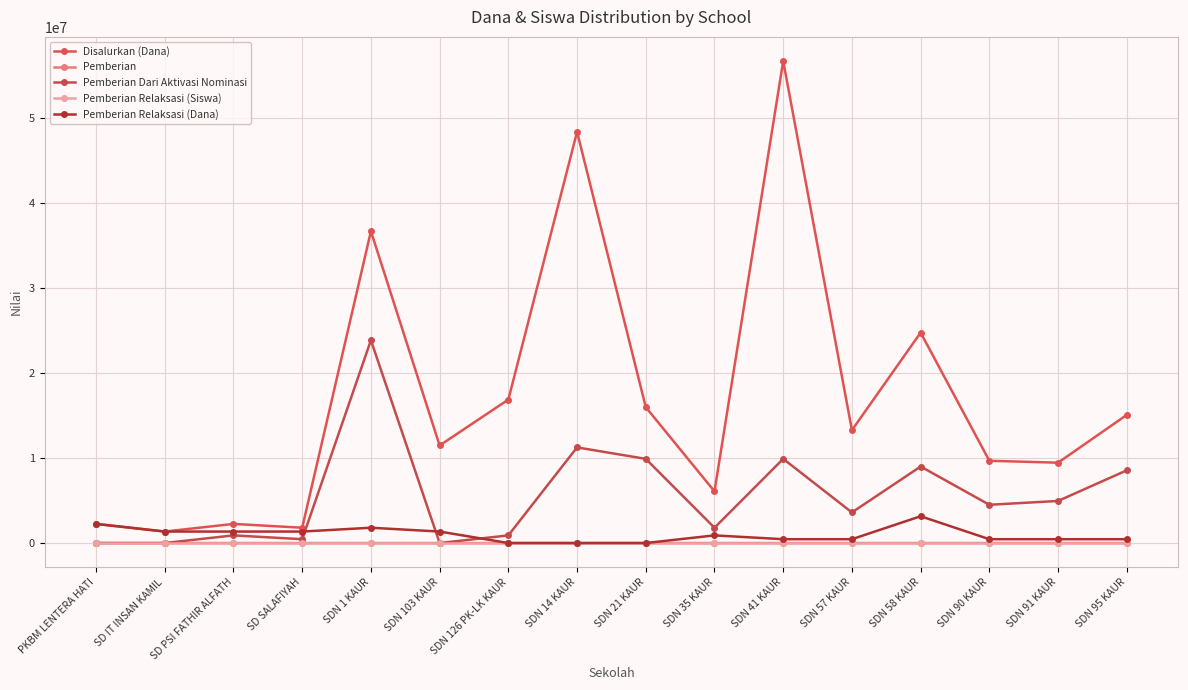

Where is the first local maximum for Disalurkan (Dana)?

SD PSI FATHIR ALFATH